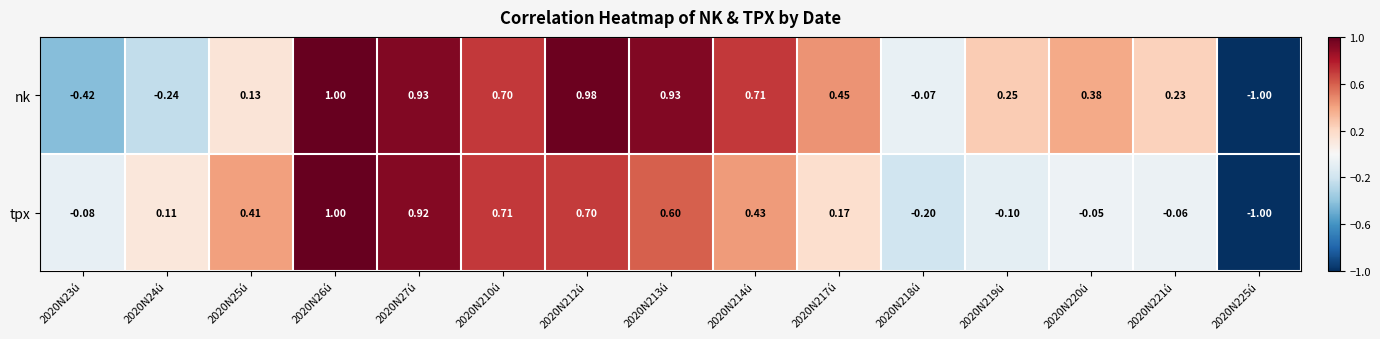

How many values in the nk series are below 0?

4